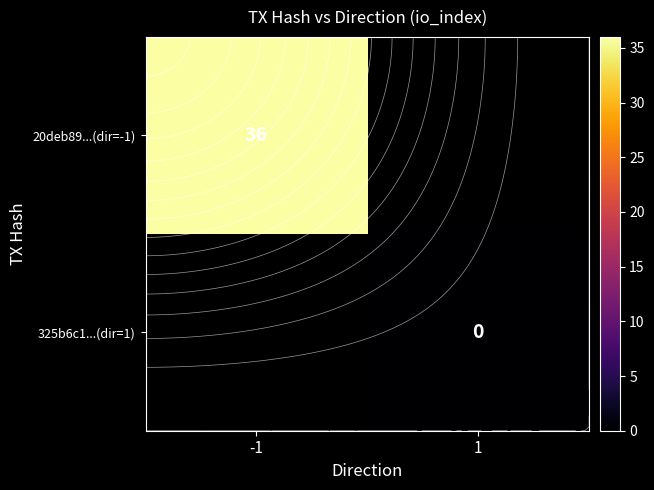

Count the number of data series in this chart.

2